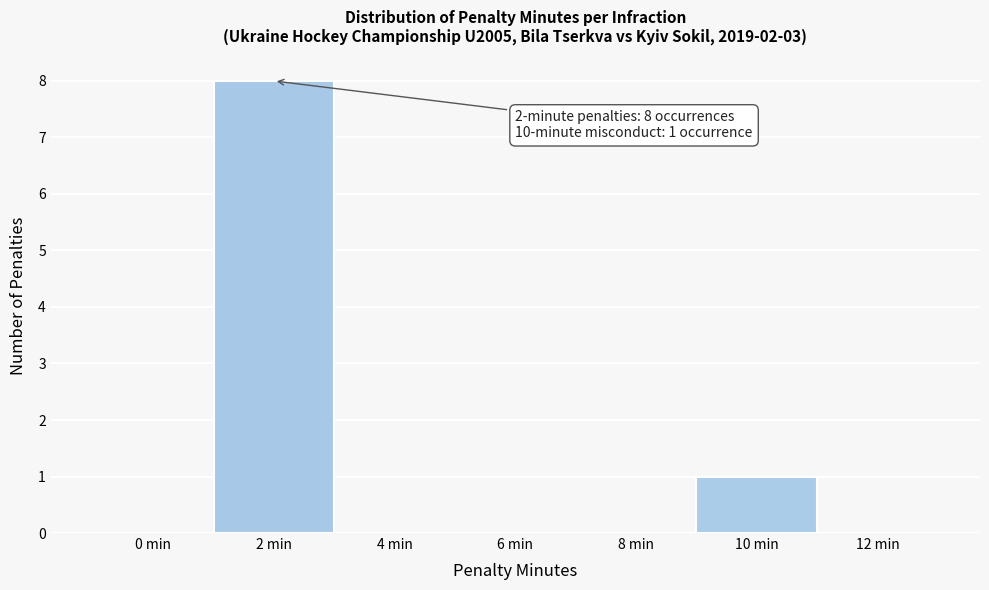

Which range on the x-axis has the tallest bar?

1 to 3